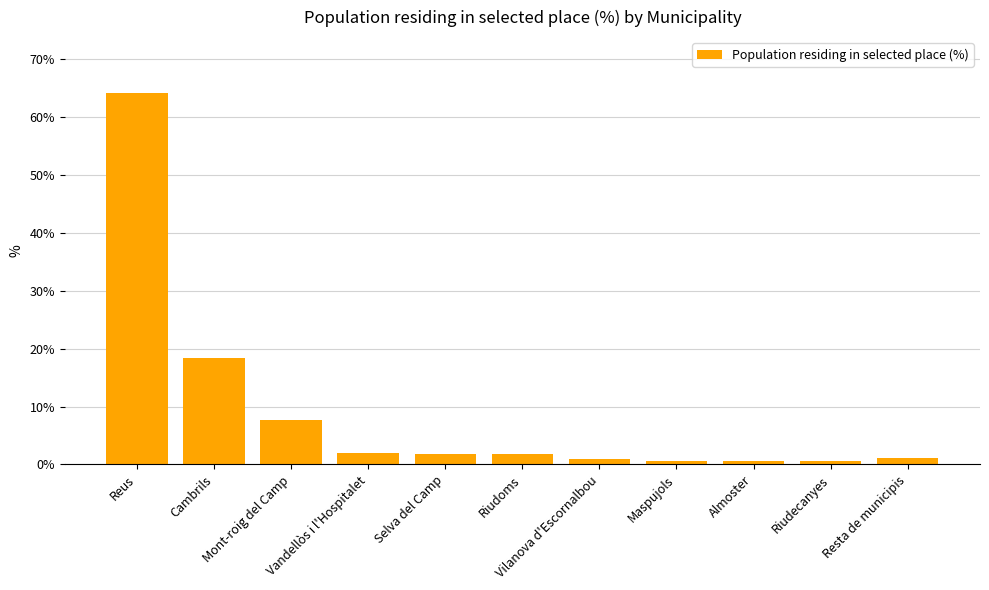

Count the number of data series in this chart.

1